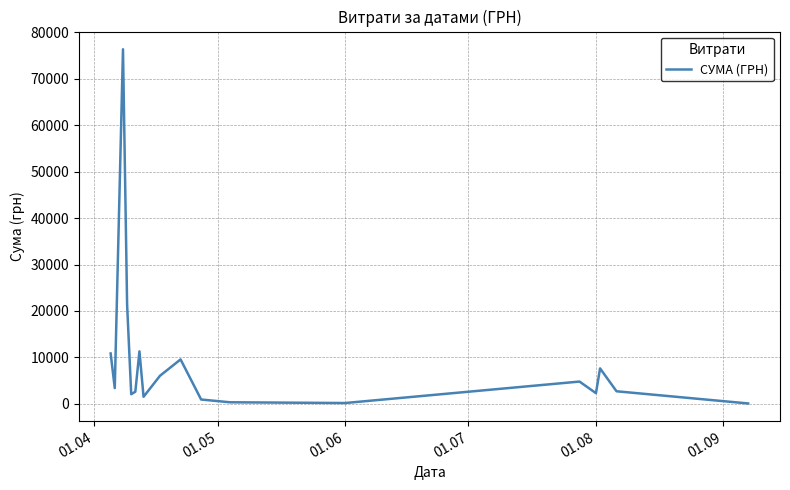

What is the maximum value shown in the chart?

76360.2